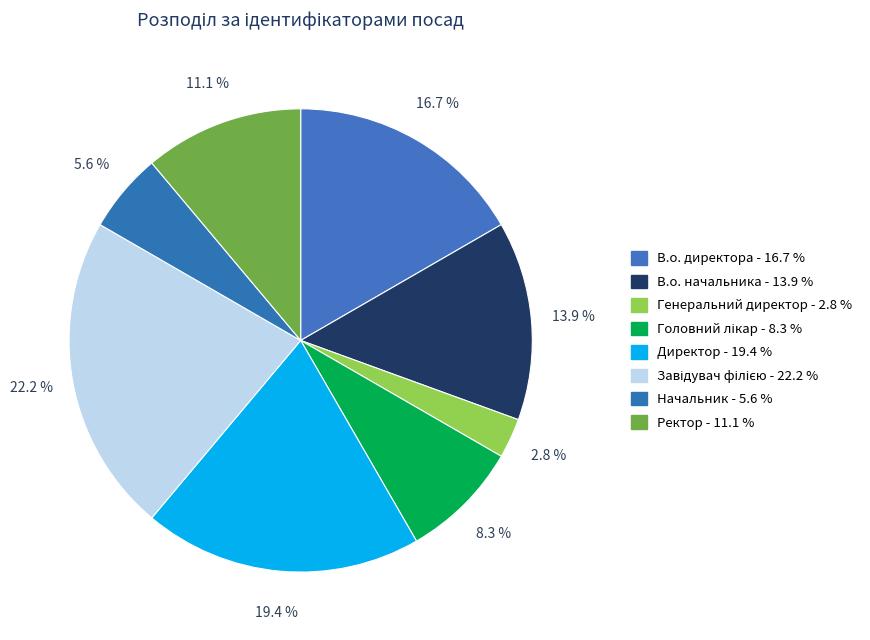

How many slices are in this pie chart?

8